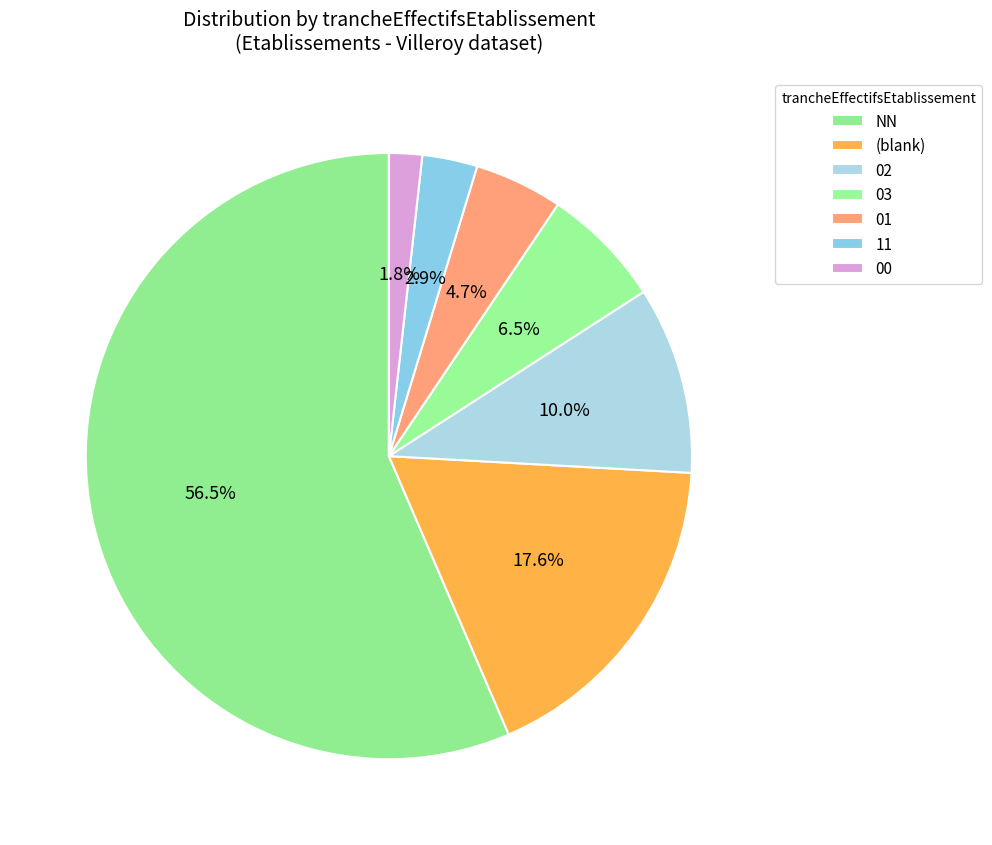

Which slice is the largest?

NN